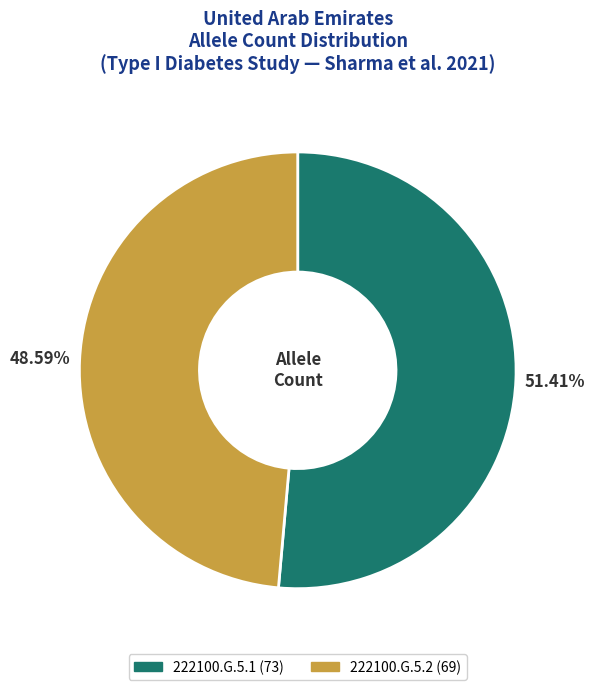

What is the ratio of the value at 222100.G.5.2 to the value at 222100.G.5.1?

0.9